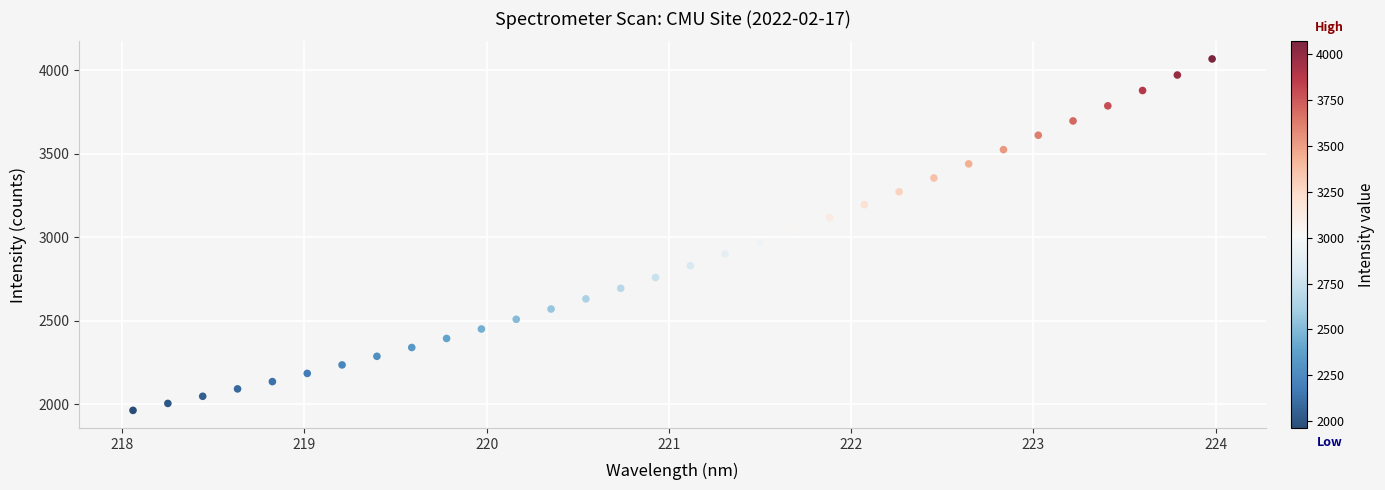

What is the range of X values (max minus min)?

5.9